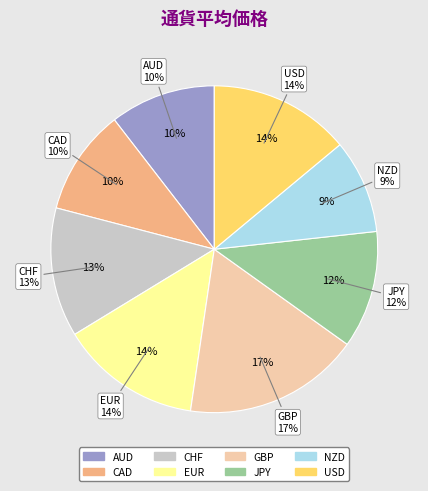

What percentage is the USD slice, to the nearest percent?

14%